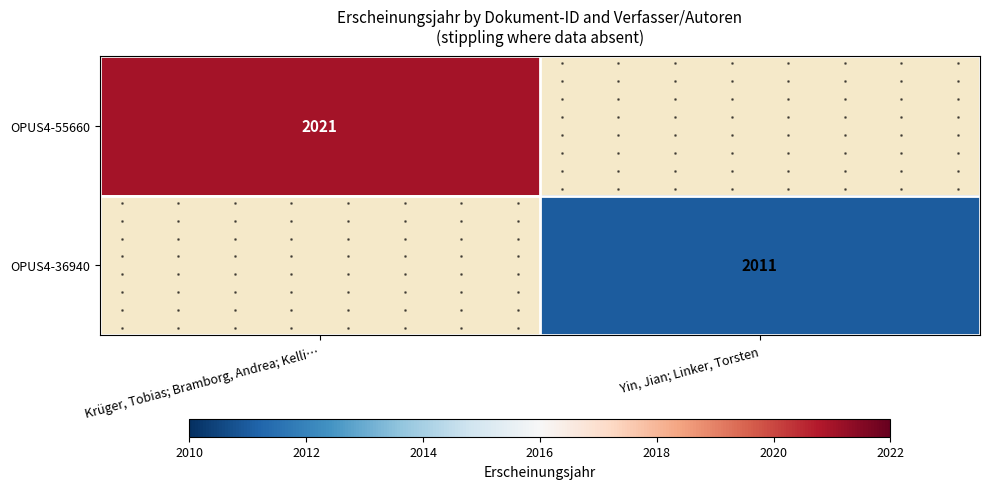

What is the minimum value shown in the chart?

2011.0